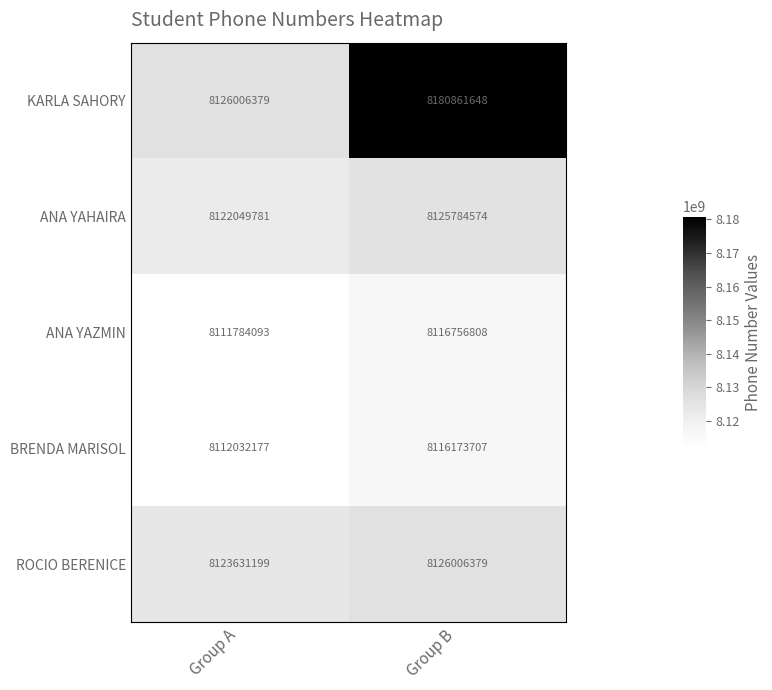

Which label corresponds to the smallest value in the chart?

Group A